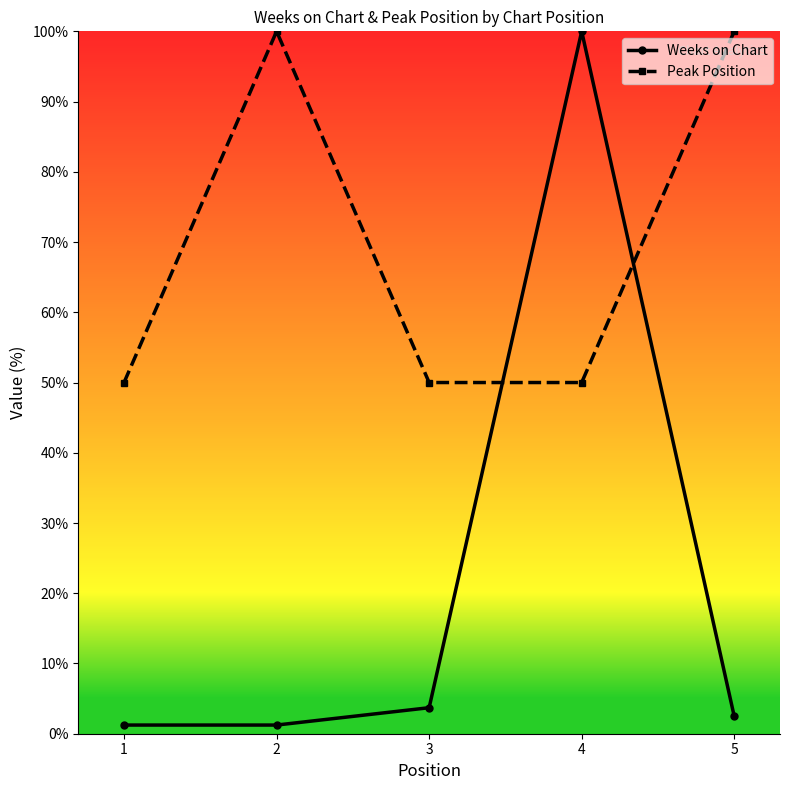

Between 3 and 5, which series saw the biggest shift?

Peak Position